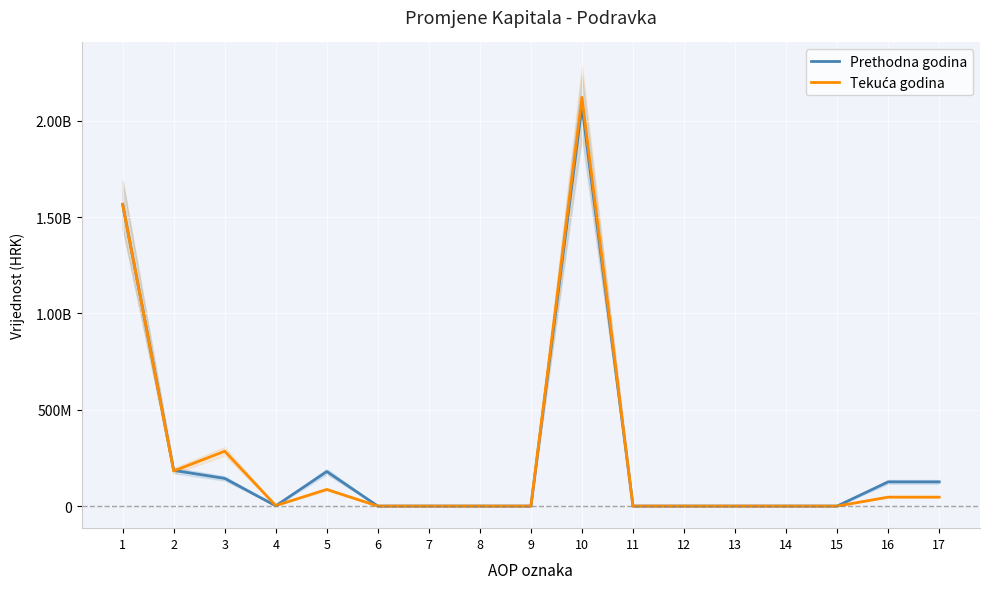

At how many categories does at least one series exceed 1084961336?

2